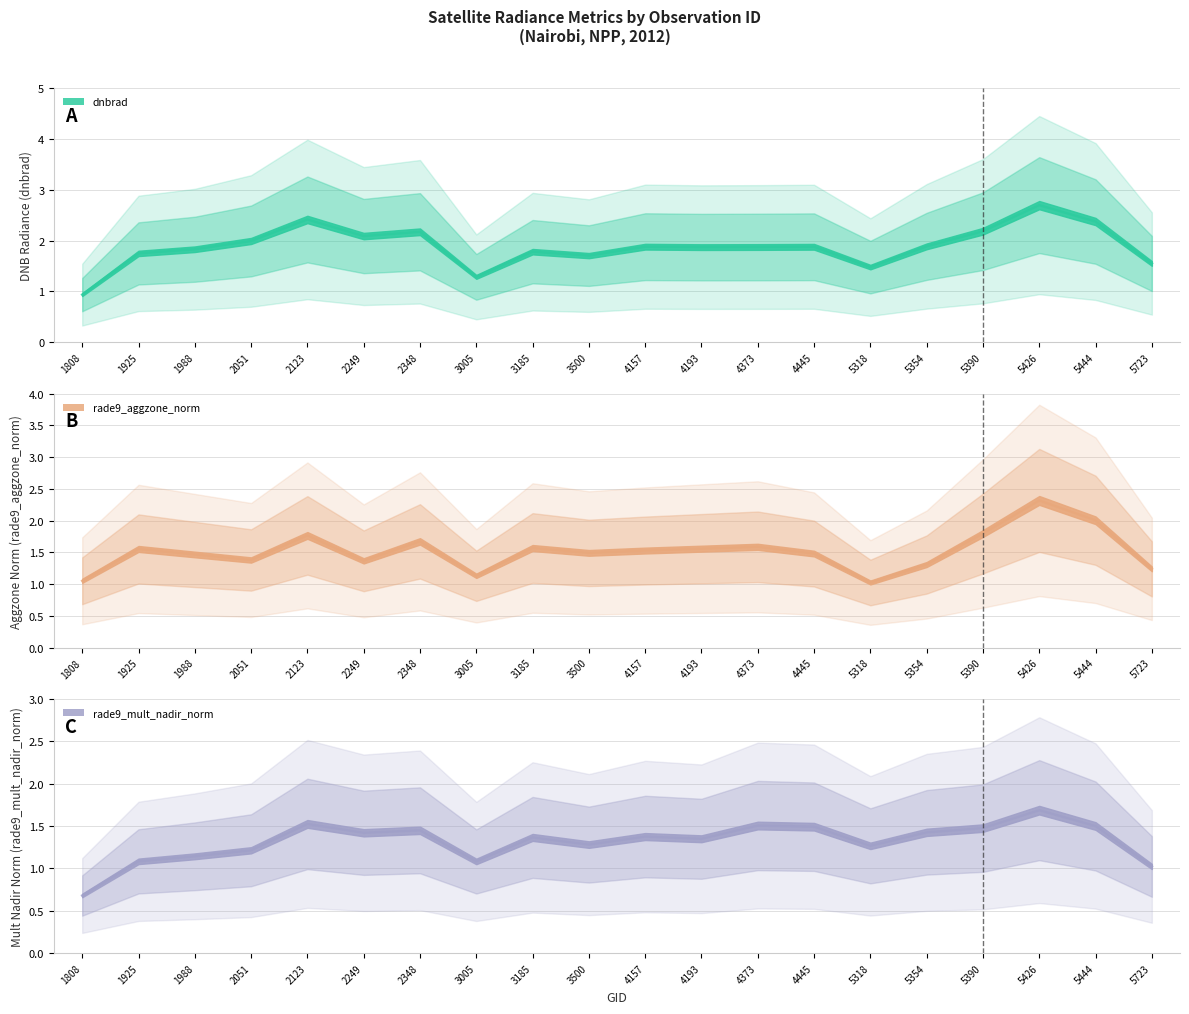

Count the number of categories in the chart.

20